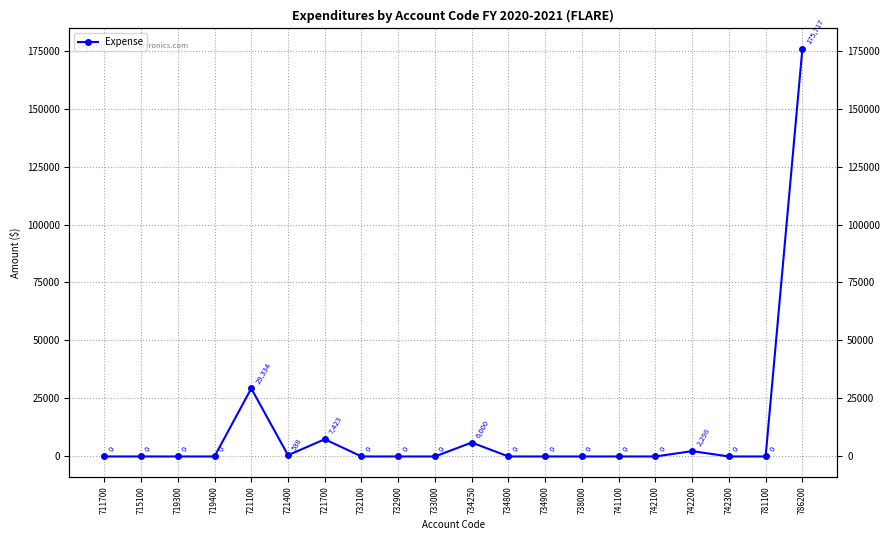

How many lines are shown in the chart?

1